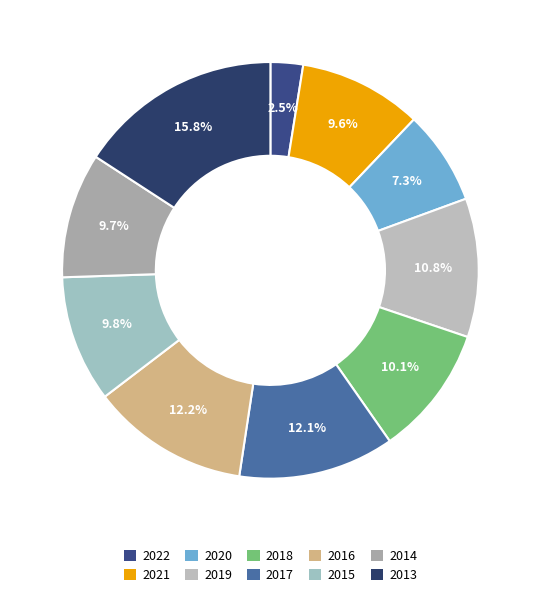

How much of the chart is everything except 2018?

89.9%